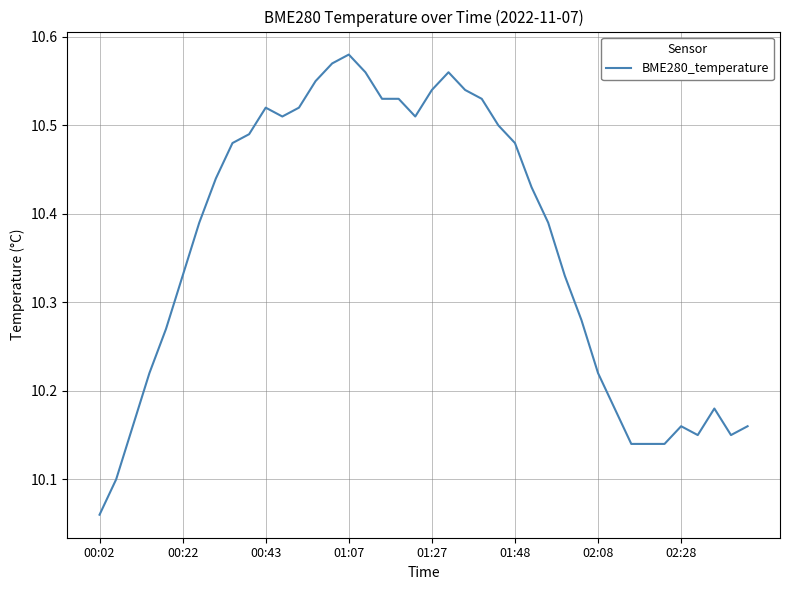

What is the difference between the maximum and minimum values?

0.5